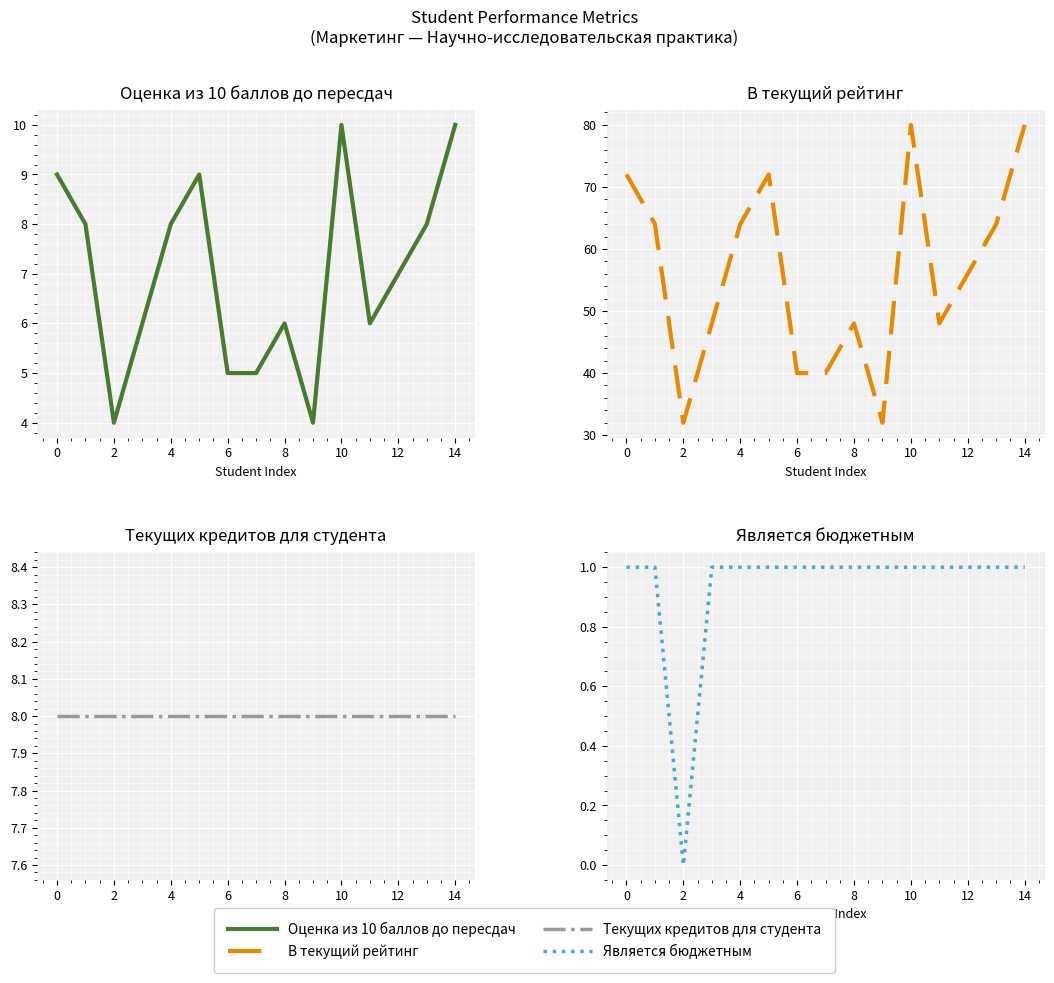

Which has a higher value, 6 or 8?

8